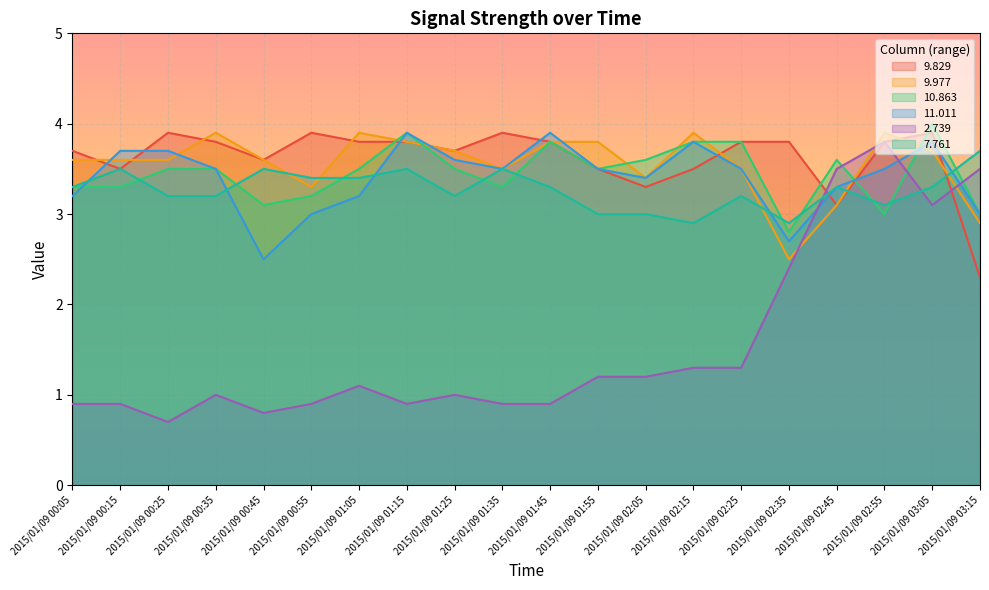

Where is the first local maximum for 9.977?

2015/01/09 00:35